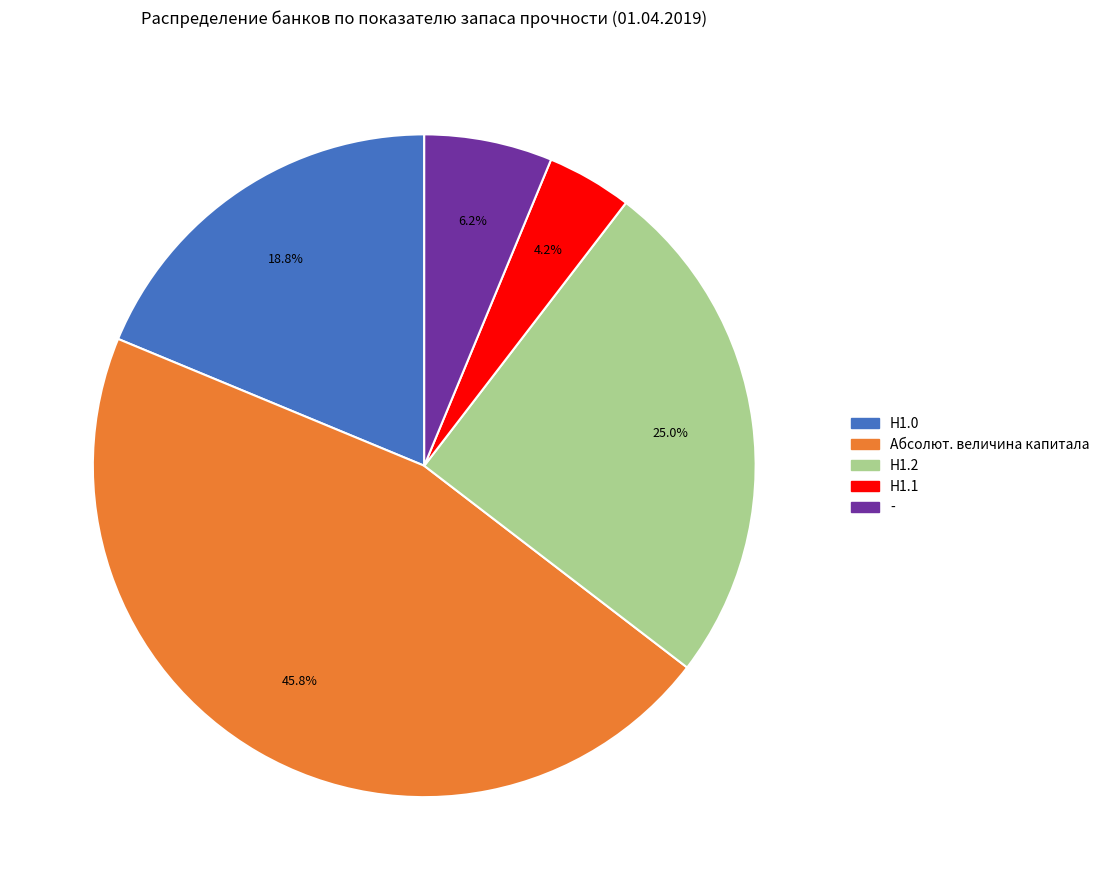

Is it true that - is 6% of the pie?

True